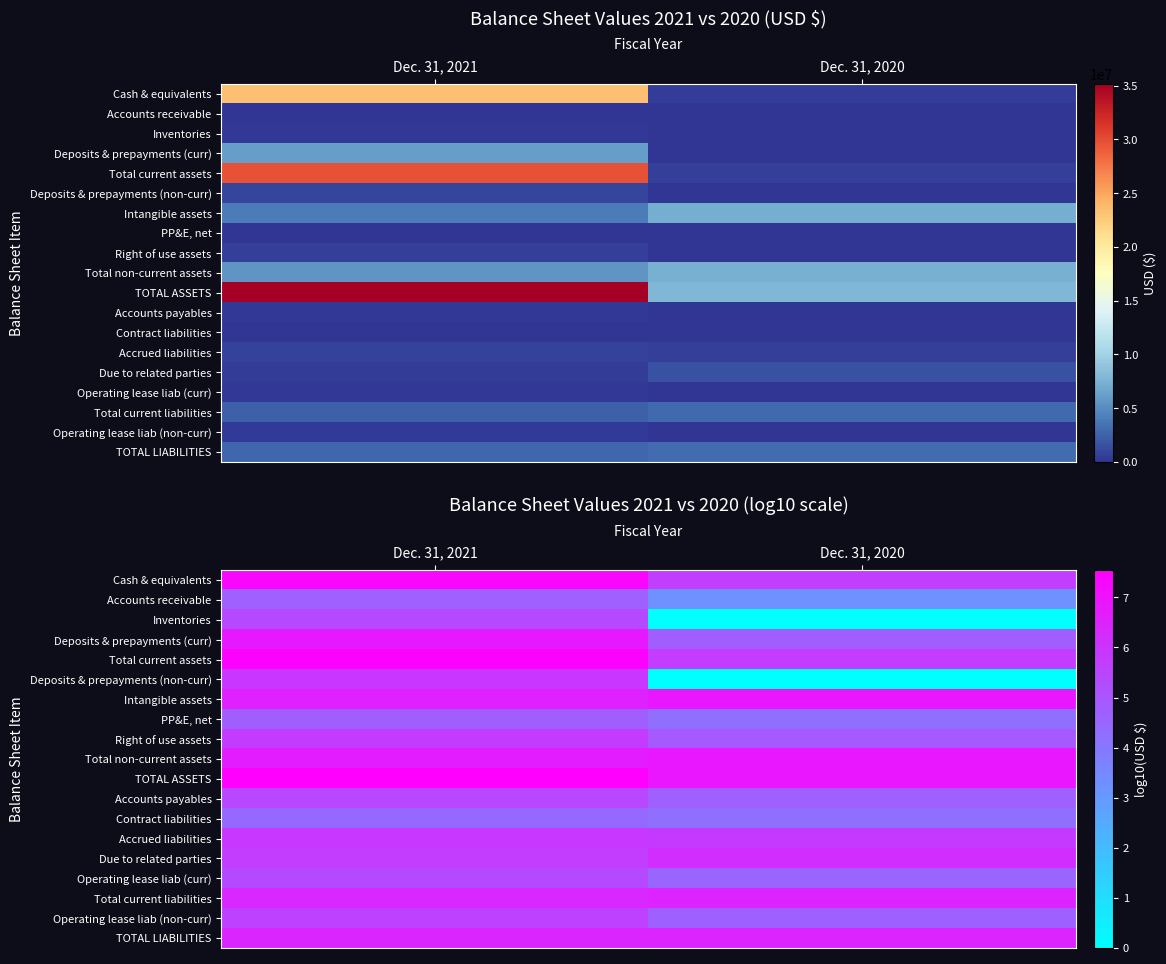

Rank the series by their maximum value, from highest to lowest.

TOTAL ASSETS, Total current assets, Cash & equivalents, Total non-current assets, Intangible assets, Deposits & prepayments (curr), TOTAL LIABILITIES, Total current liabilities, Due to related parties, Deposits & prepayments (non-curr), Accrued liabilities, Right of use assets, Operating lease liab (non-curr), Accounts payables, Inventories, Operating lease liab (curr), PP&E, net, Accounts receivable, Contract liabilities